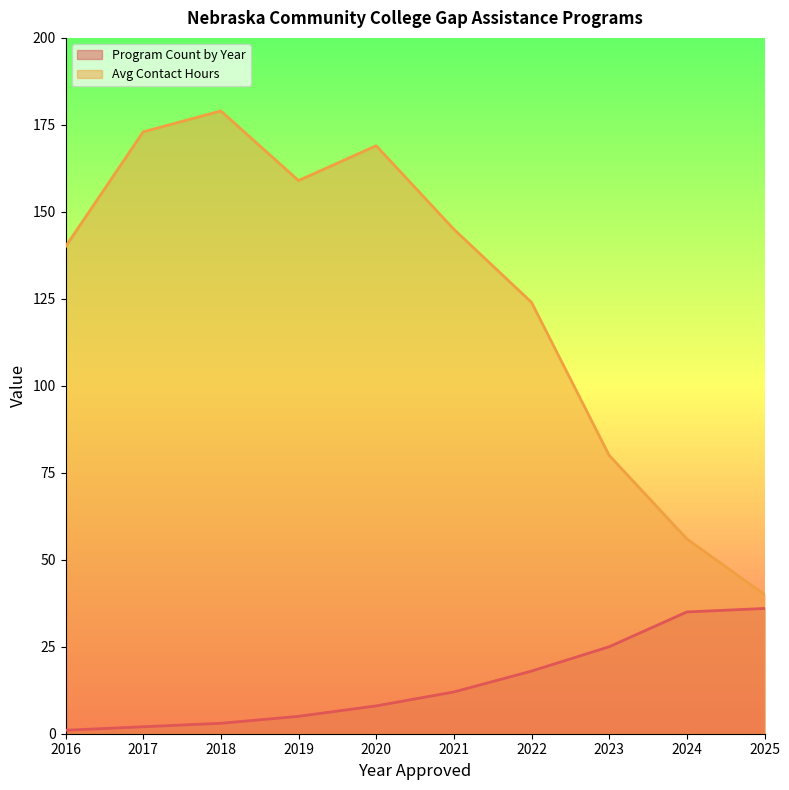

What is the greatest value displayed?

179